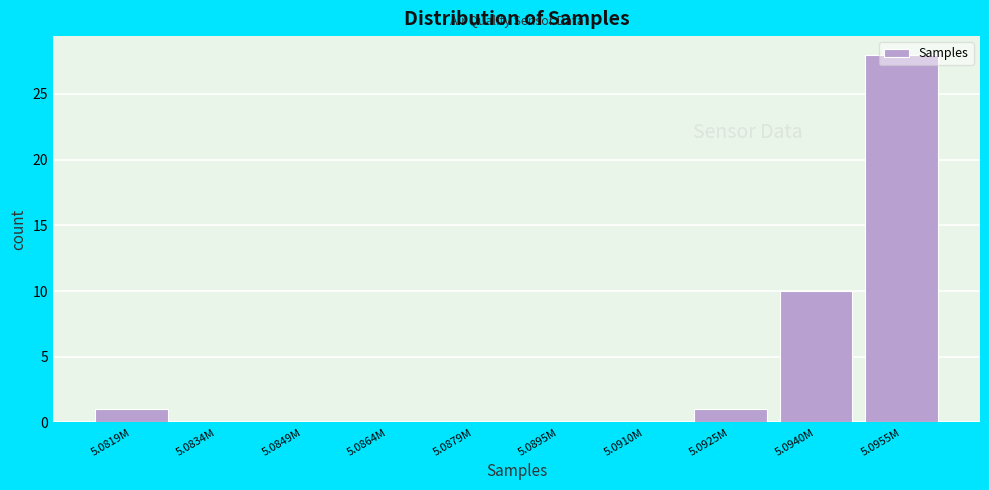

True or false: the data shows -16 at 5.0910M.

False